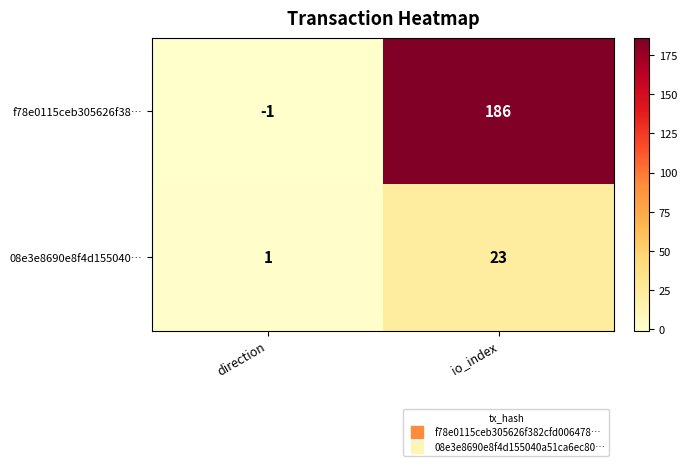

What is the sum of all f78e0115ceb305626f38… values?

185